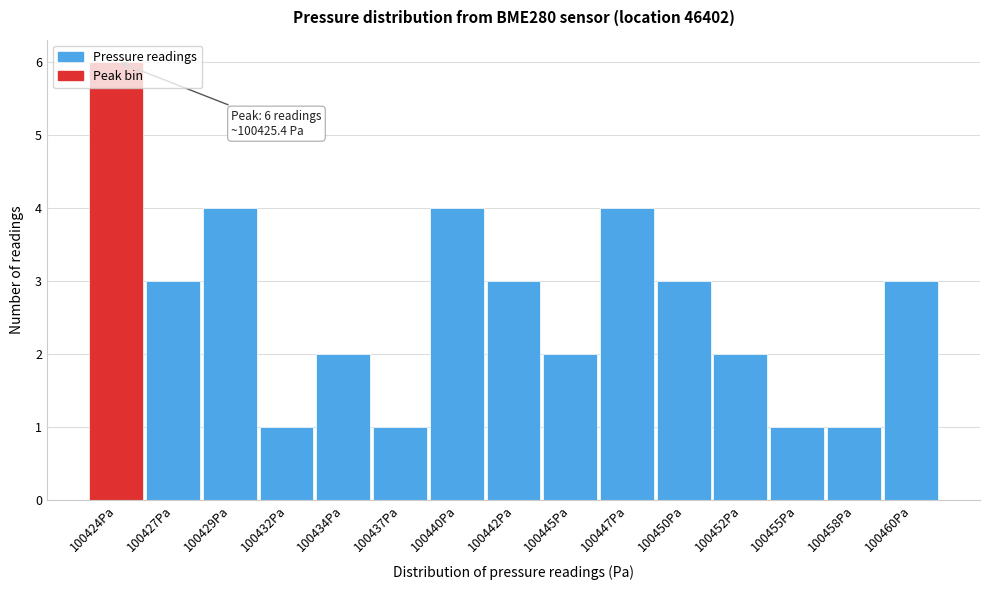

What is the greatest value displayed?

6